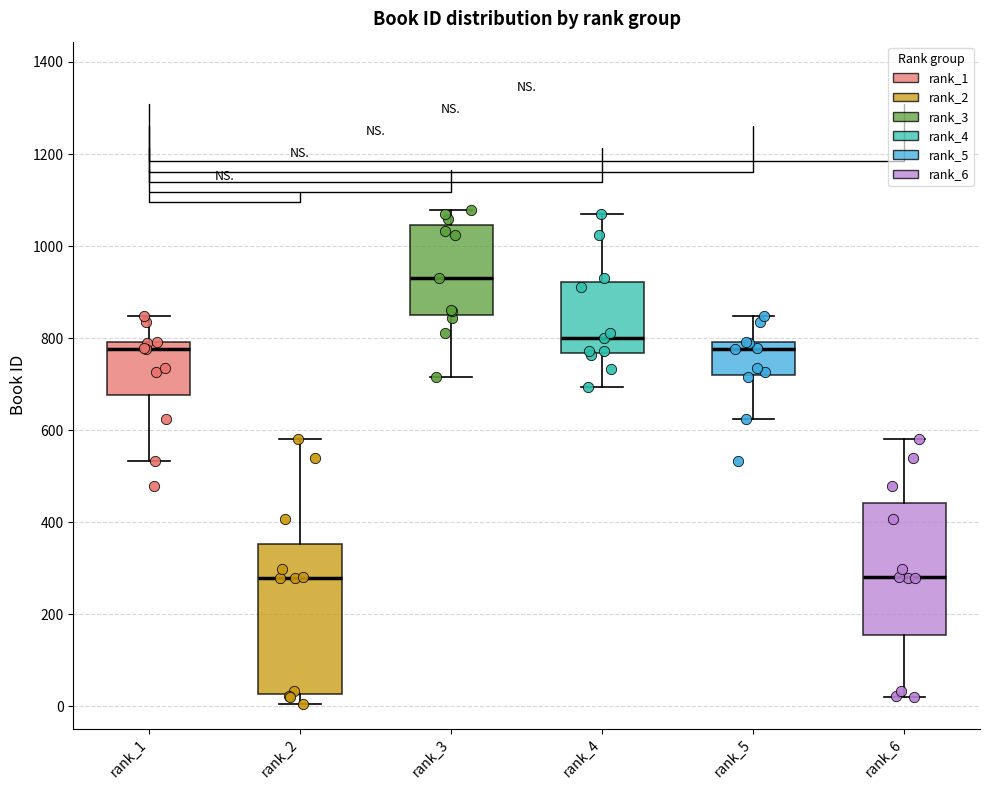

Comparing the boxes themselves (not the whiskers), which one is the tallest?

rank_2